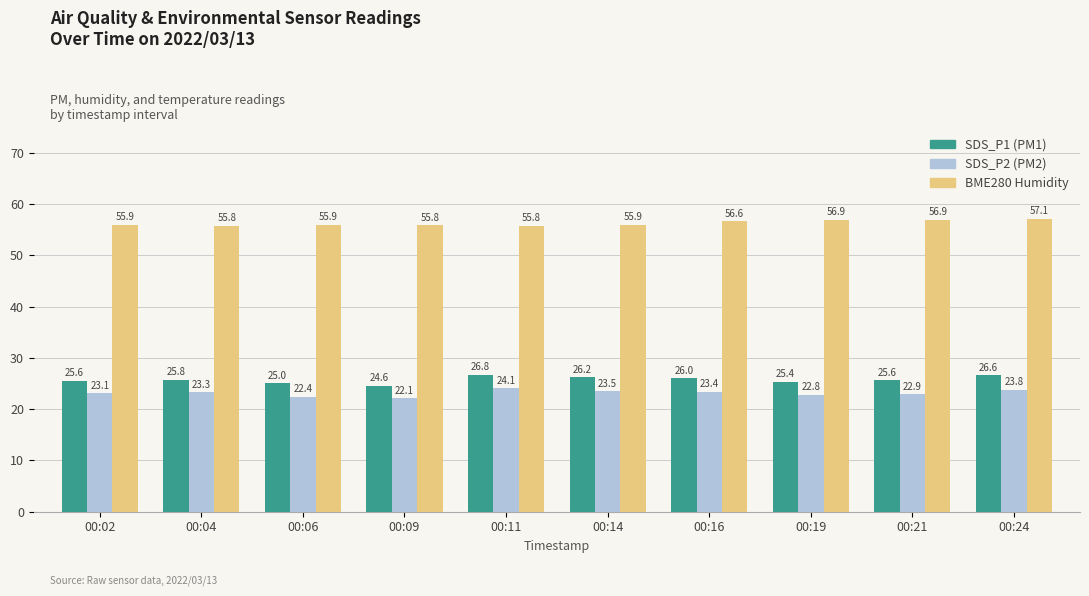

How many groups of bars are there?

10